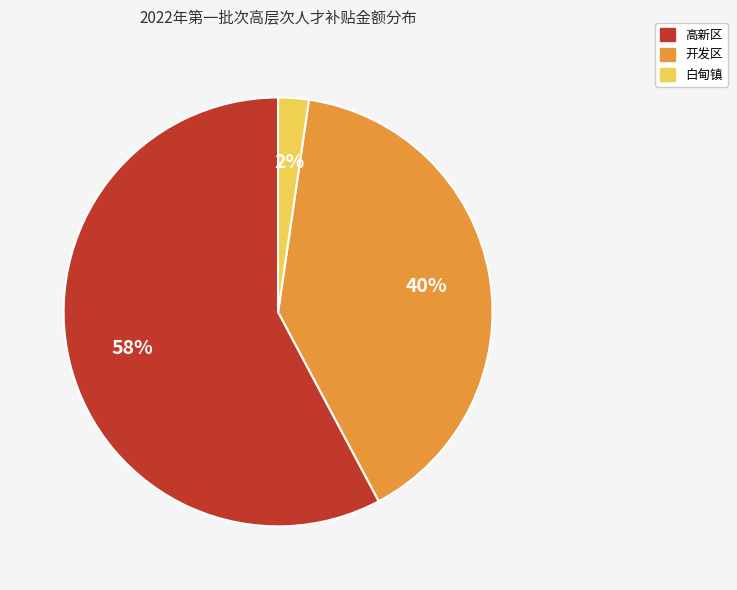

To the nearest percent, what is the average slice percentage?

33%